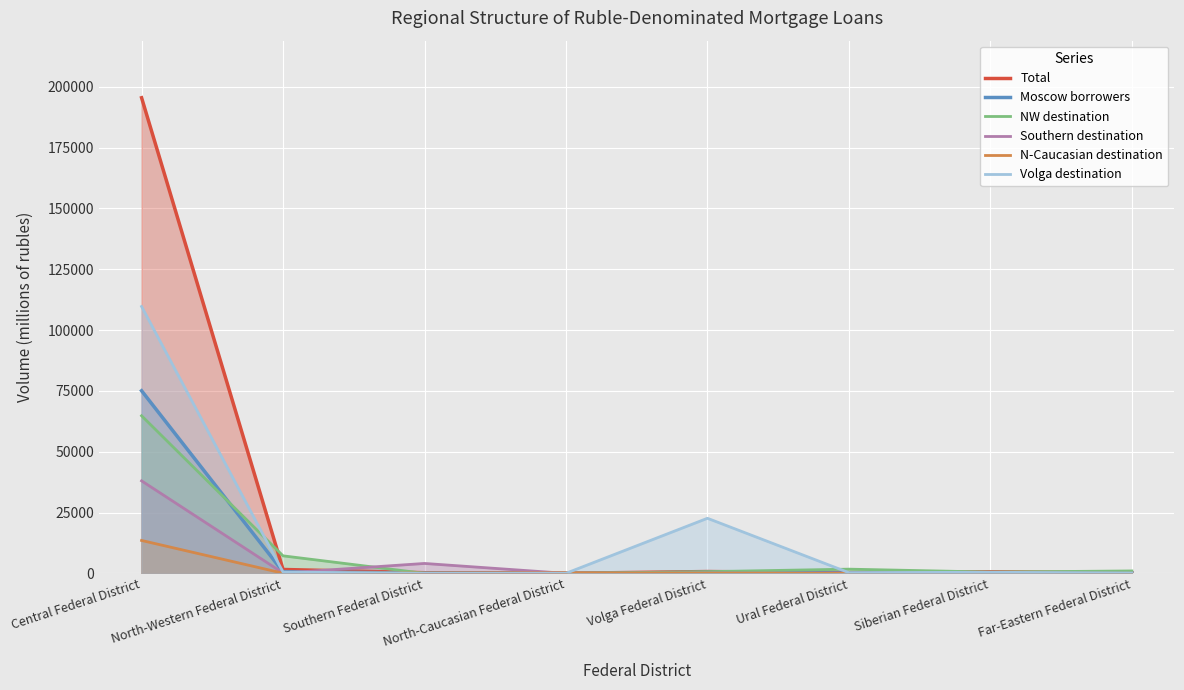

At which category is the sum across all series the highest?

Central Federal District